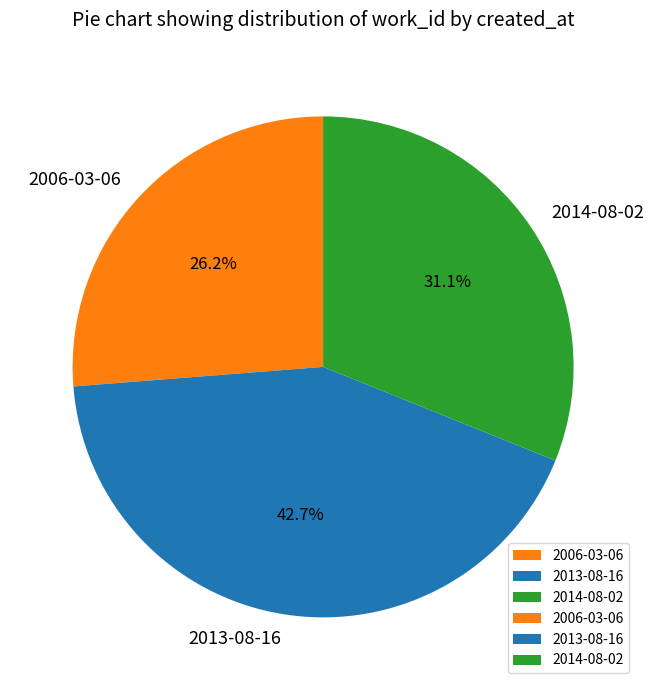

Does 2006-03-06 represent more than half of the total?

No